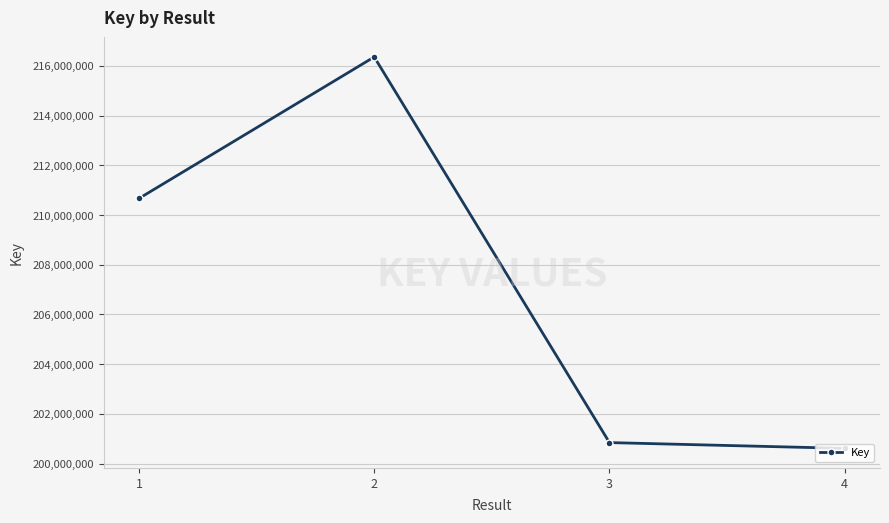

The chart shows a value of 375072772 at 1. True or false?

False